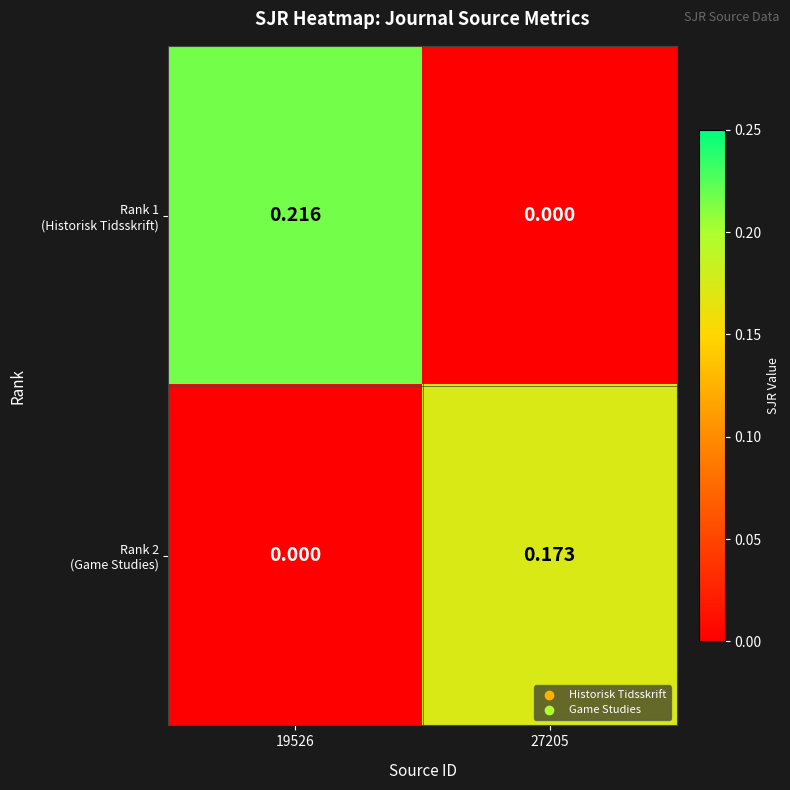

How many categories are shown in the chart?

2